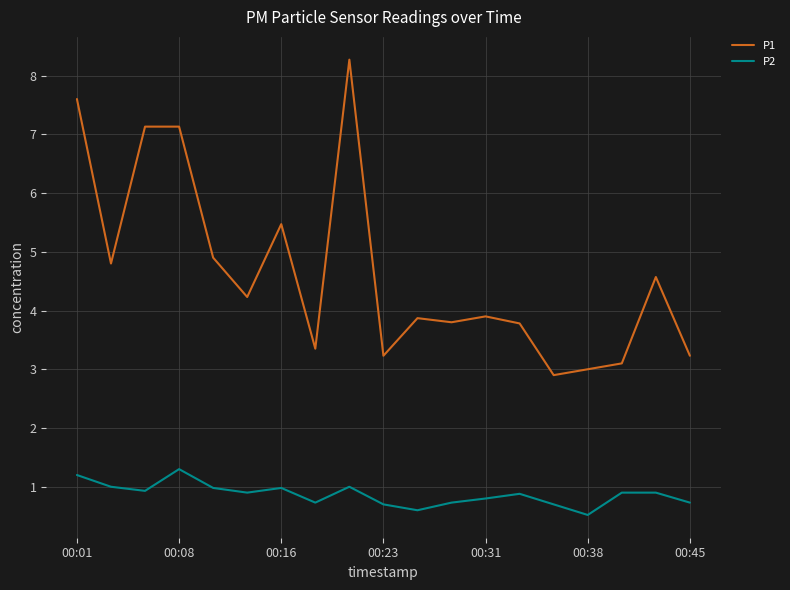

Rank the series by their maximum value, from highest to lowest.

P1, P2